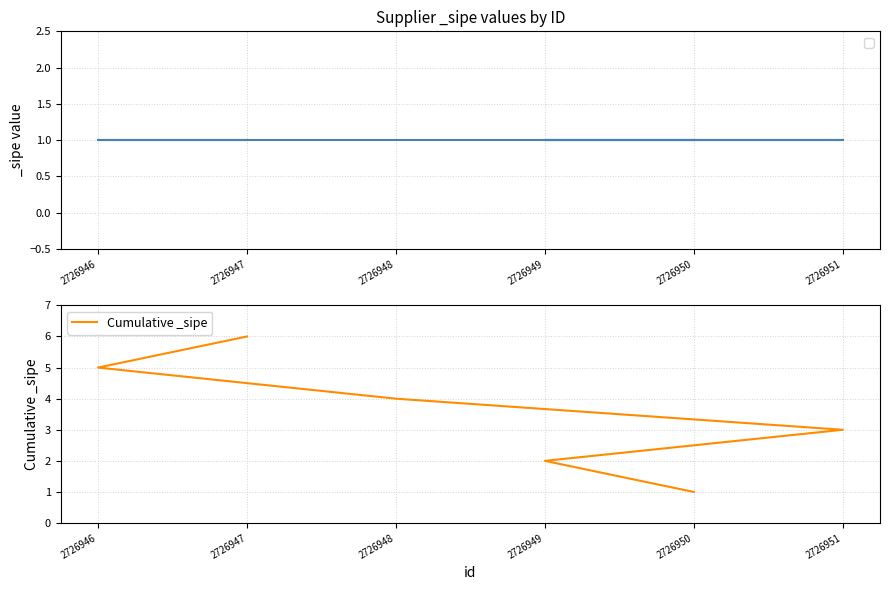

Between 2726947 and 2726949, which is larger?

2726947